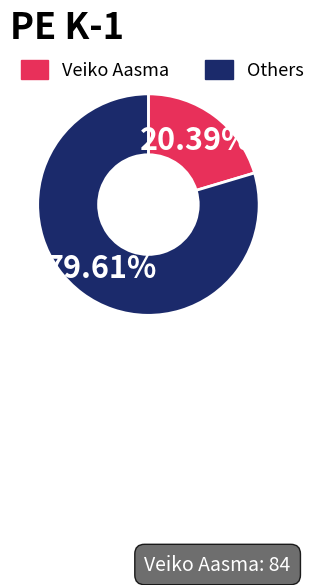

Is there a majority slice in this chart?

Yes